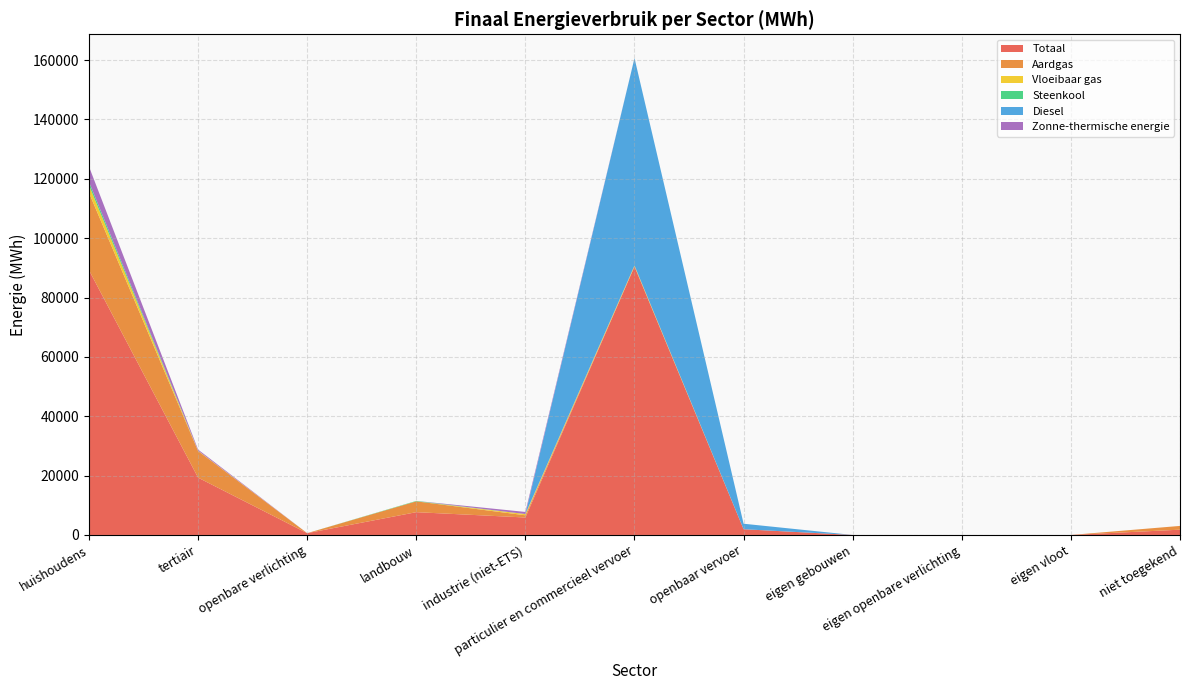

Reading left to right, transcribe all the data shown in this chart.

Totaal: huishoudens=89209.0	tertiair=19311.1	openbare verlichting=611.1	landbouw=7679.6	industrie (niet-ETS)=5885.4	particulier en commercieel vervoer=90436.3	openbaar vervoer=1934.3	eigen gebouwen=0.0	eigen openbare verlichting=0.0	eigen vloot=0.0	niet toegekend=1783.5
Aardgas: huishoudens=26102.4	tertiair=8963.8	openbare verlichting=0.0	landbouw=3653.3	industrie (niet-ETS)=748.9	particulier en commercieel vervoer=11.0	openbaar vervoer=0.0	eigen gebouwen=0.0	eigen openbare verlichting=0.0	eigen vloot=0.0	niet toegekend=1266.6
Vloeibaar gas: huishoudens=2526.1	tertiair=112.6	openbare verlichting=0.0	landbouw=10.8	industrie (niet-ETS)=413.1	particulier en commercieel vervoer=329.1	openbaar vervoer=0.0	eigen gebouwen=0.0	eigen openbare verlichting=0.0	eigen vloot=0.0	niet toegekend=0.0
Steenkool: huishoudens=1118.8	tertiair=0.0	openbare verlichting=0.0	landbouw=129.2	industrie (niet-ETS)=3.8	particulier en commercieel vervoer=0.0	openbaar vervoer=0.0	eigen gebouwen=0.0	eigen openbare verlichting=0.0	eigen vloot=0.0	niet toegekend=0.0
Diesel: huishoudens=0.0	tertiair=0.0	openbare verlichting=0.0	landbouw=0.0	industrie (niet-ETS)=0.0	particulier en commercieel vervoer=69880.9	openbaar vervoer=1852.0	eigen gebouwen=0.0	eigen openbare verlichting=0.0	eigen vloot=0.0	niet toegekend=0.0
Zonne-thermische energie: huishoudens=5154.6	tertiair=376.2	openbare verlichting=0.0	landbouw=0.0	industrie (niet-ETS)=704.4	particulier en commercieel vervoer=0.0	openbaar vervoer=0.0	eigen gebouwen=0.0	eigen openbare verlichting=0.0	eigen vloot=0.0	niet toegekend=0.0